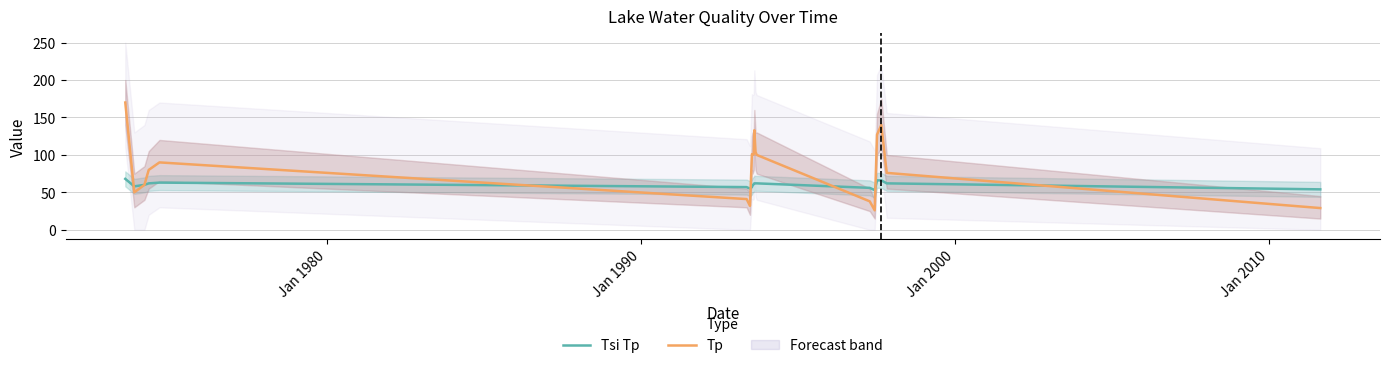

What is the highest value of the Tsi Tp series?

68